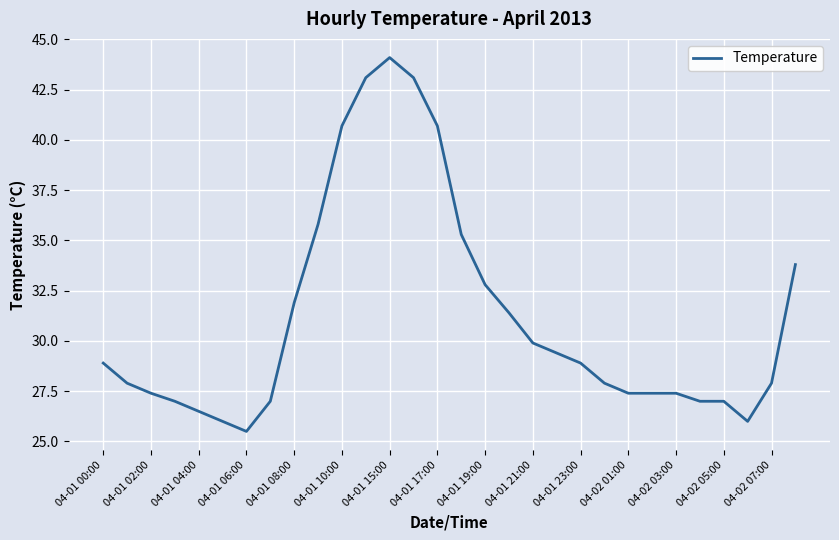

What is the smallest value displayed?

25.5